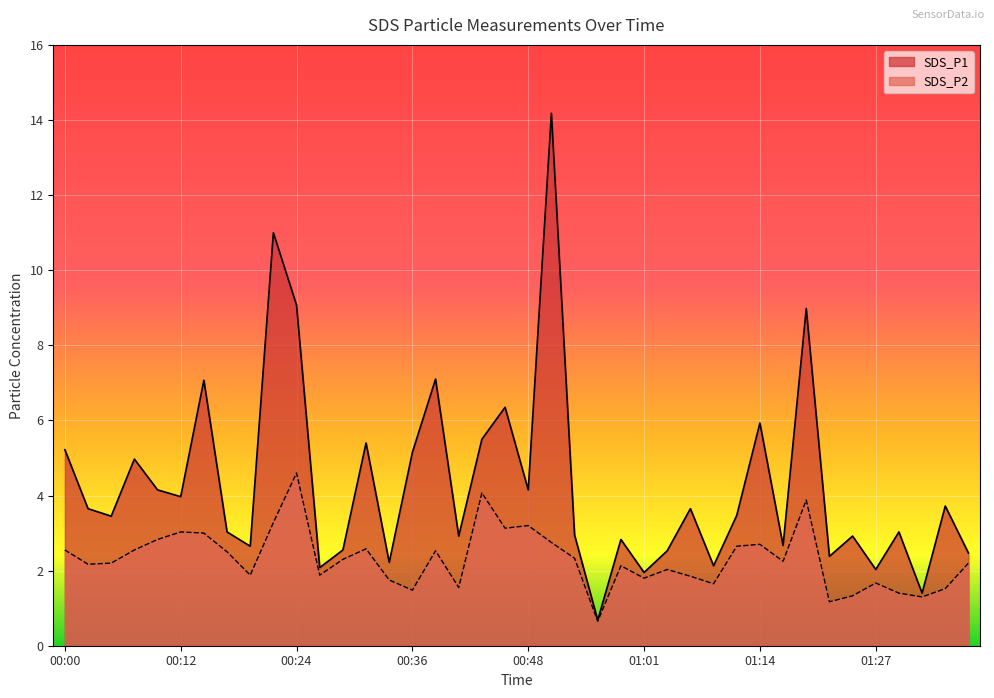

The SDS_P1 series shows 2.8 at 00:46. True or false?

False